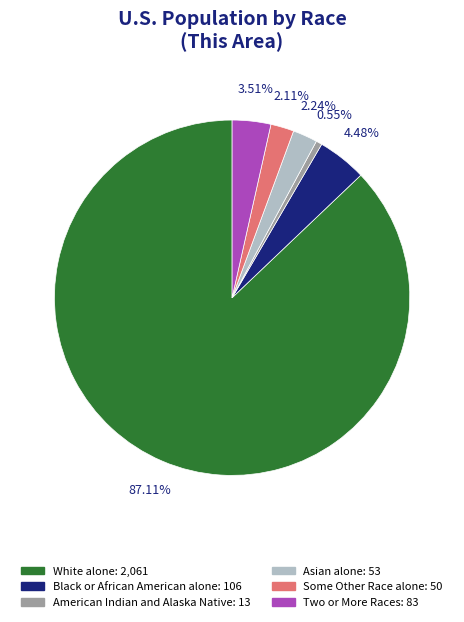

Is there any slice that represents more than half of the pie?

Yes